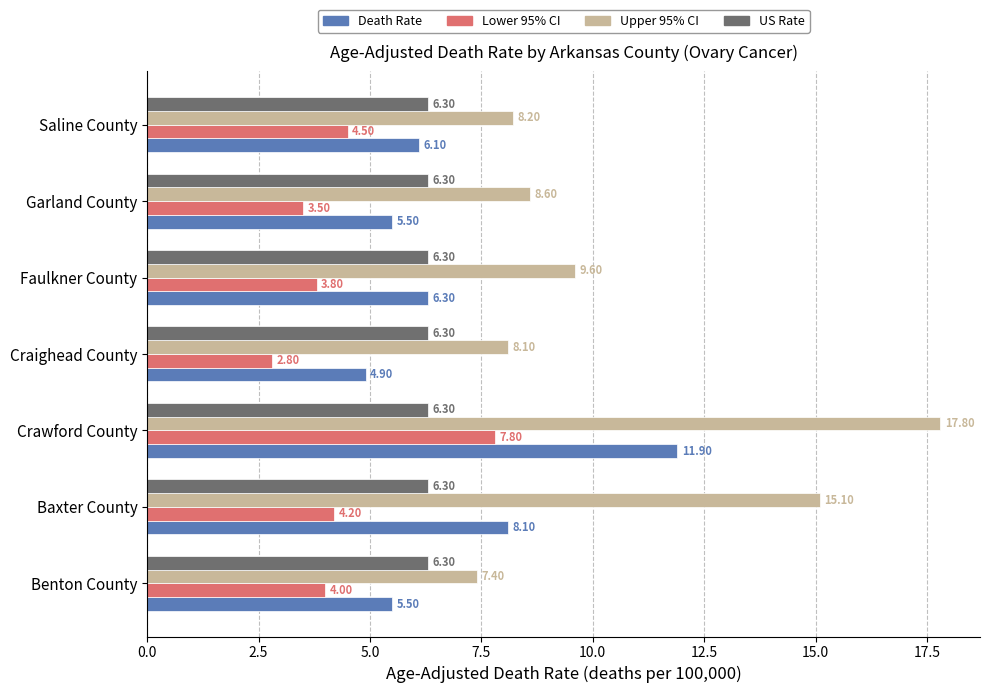

What is the sum of all US Rate values?

44.1